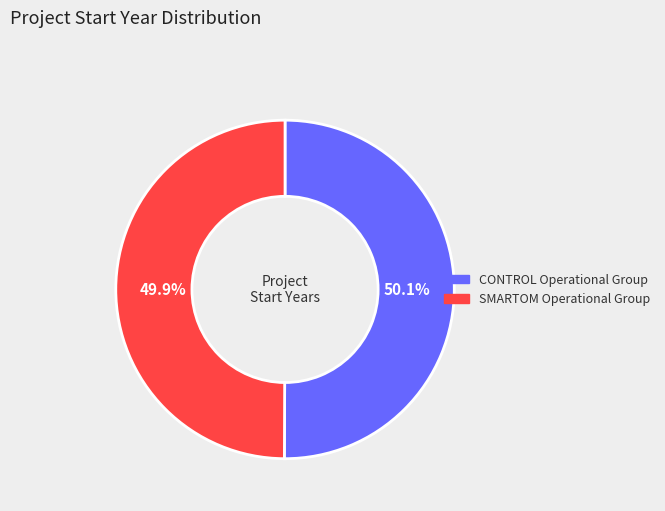

How many slices are in this pie chart?

2